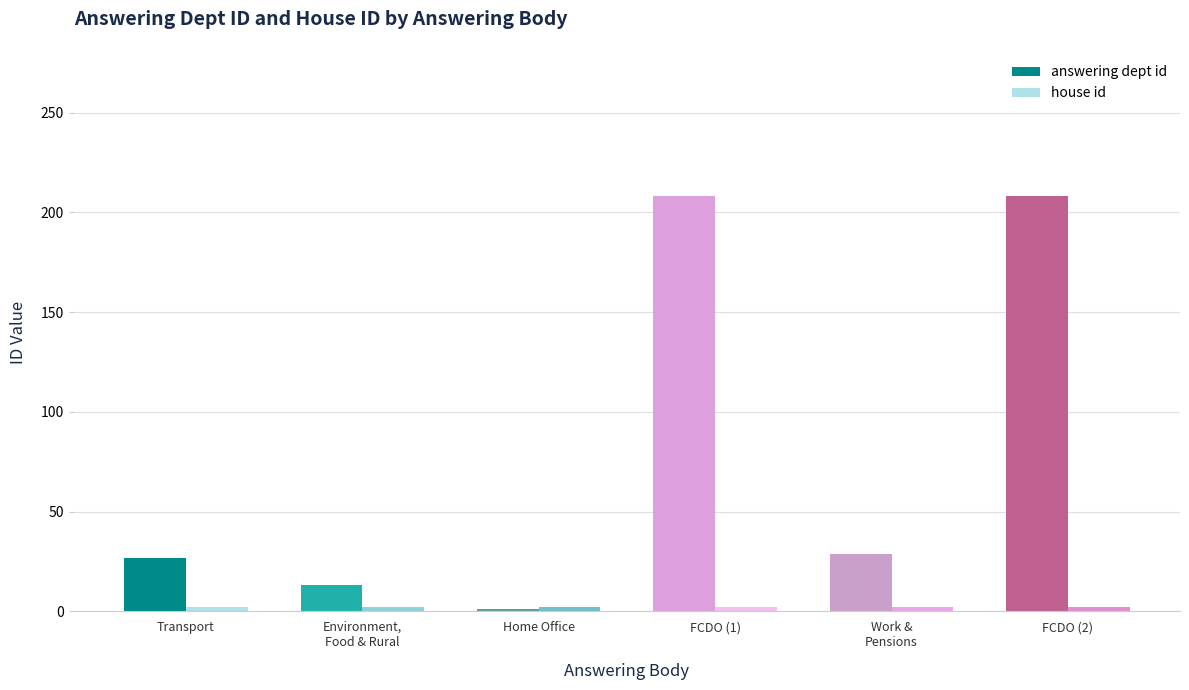

What is the minimum value for answering dept id?

1